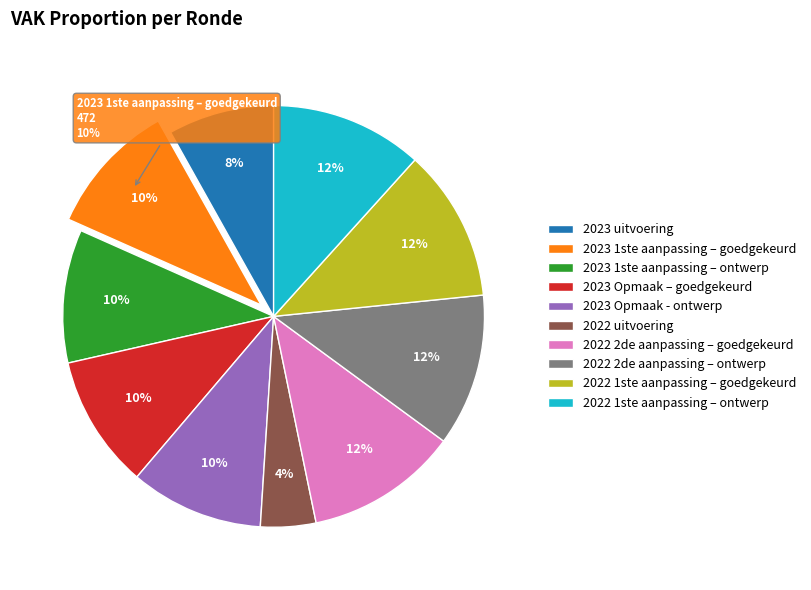

Is it true that 2022 2de aanpassing – ontwerp is 12% of the pie?

True